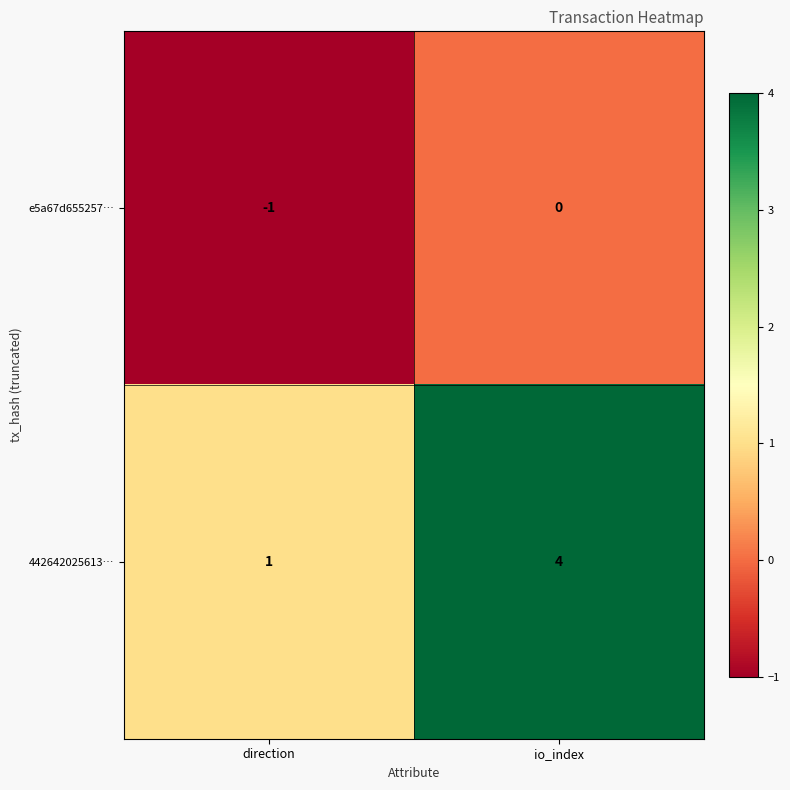

At which category is the sum across all series the highest?

io_index